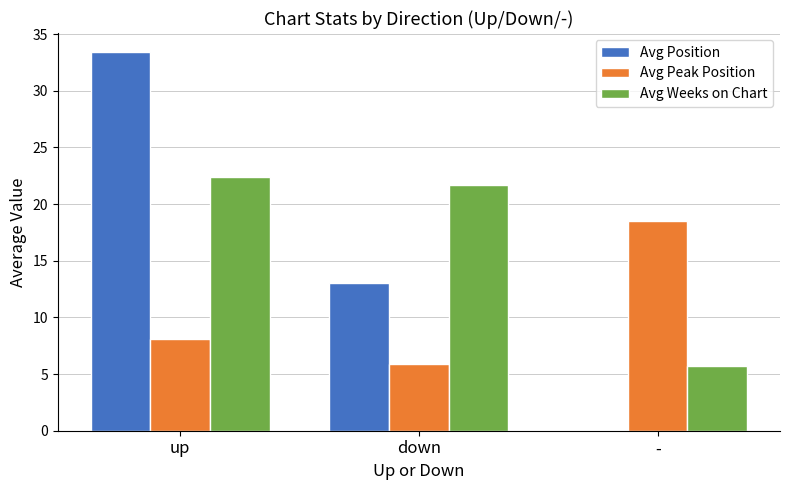

How many data points in Avg Weeks on Chart are above 21?

2